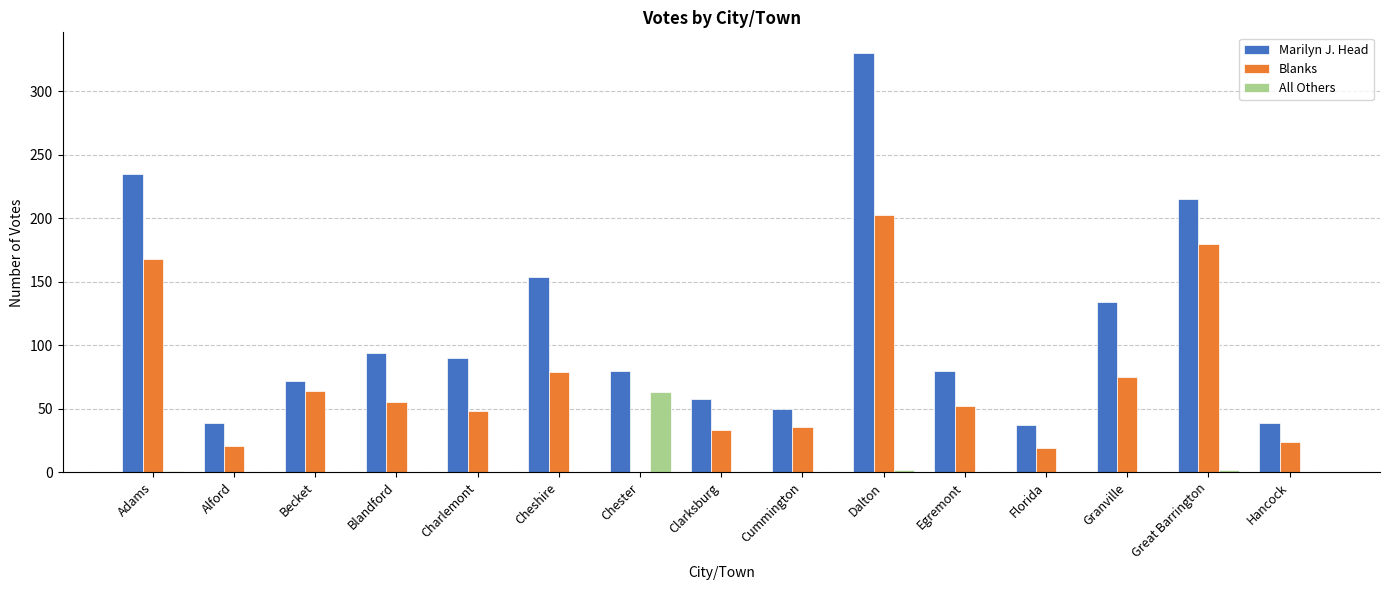

Are the bars grouped side by side (vs. stacked)?

Yes